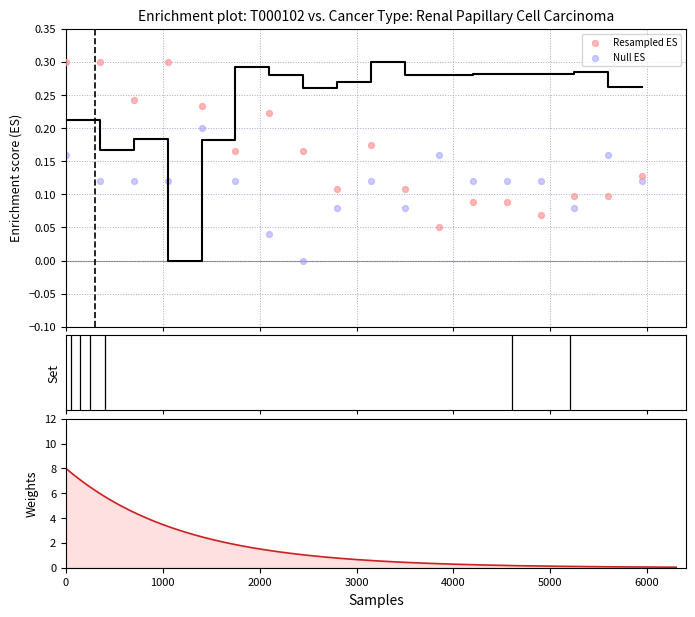

At how many categories does at least one series exceed 0?

18